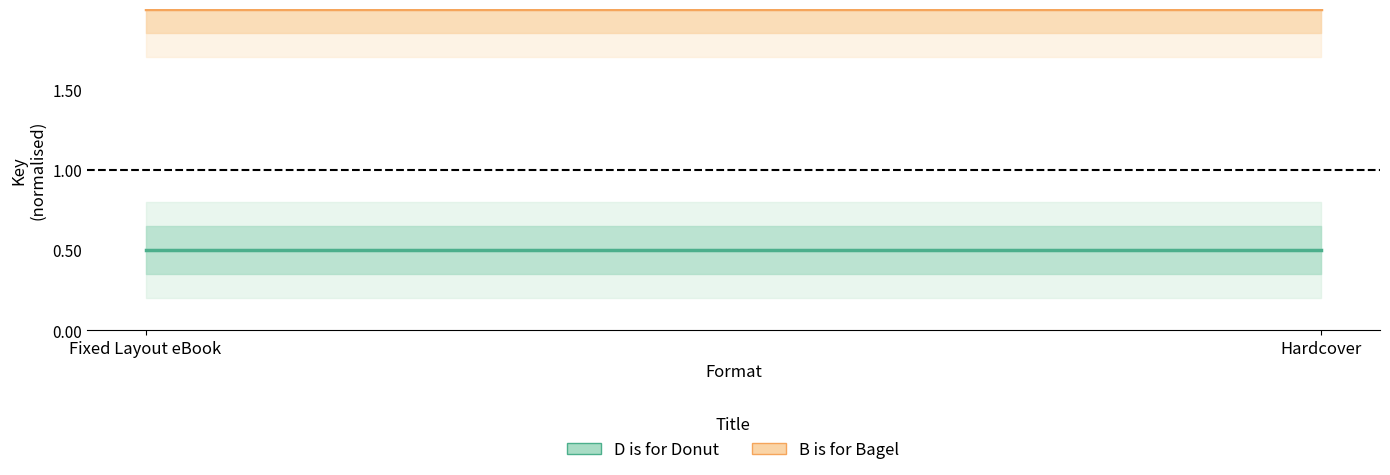

Is it true that D is for Donut equals 0.1 at Hardcover?

False